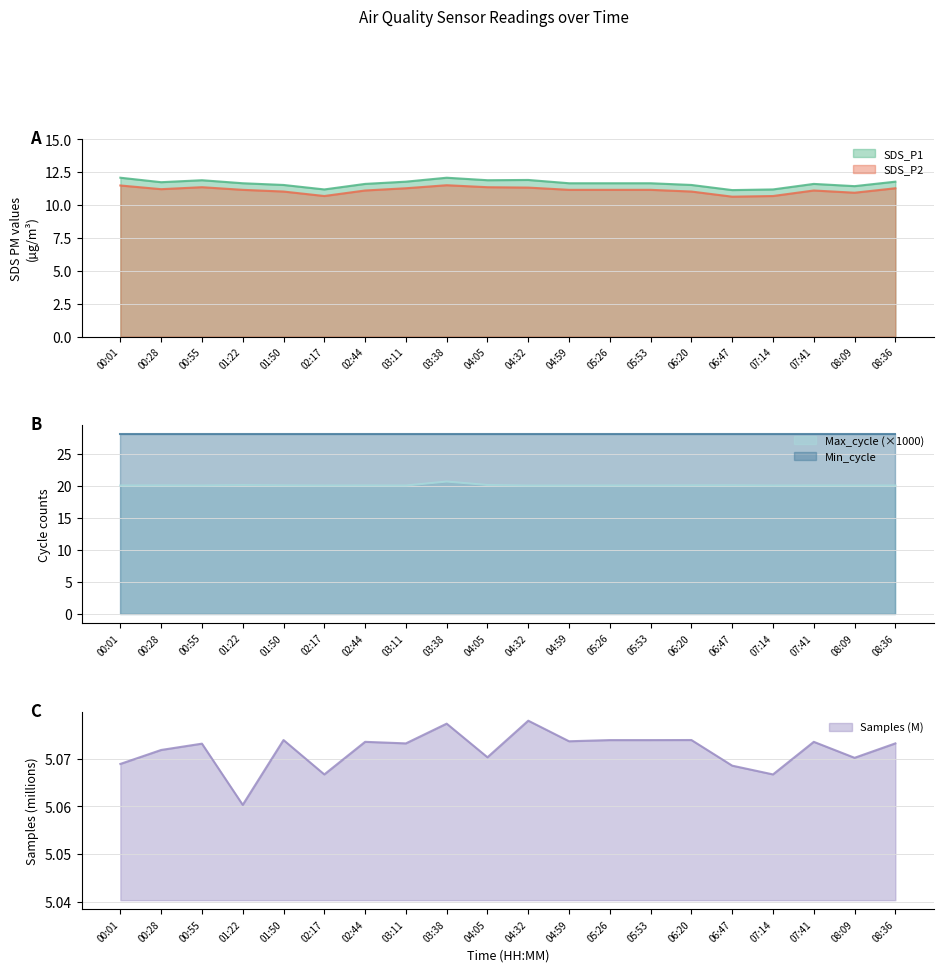

How many data points in SDS_P2 are above 11?

16